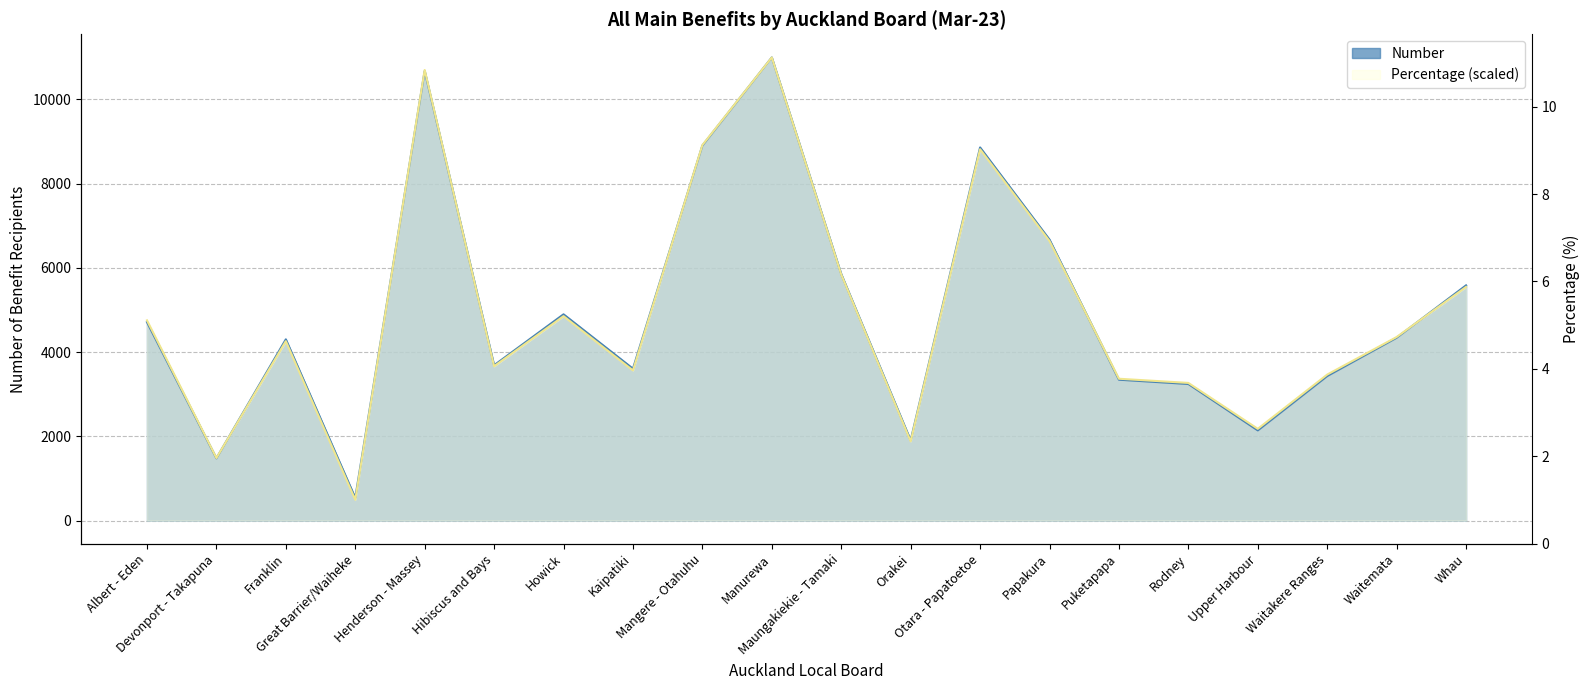

True or false: Number has more than 2 points higher than both neighbors.

True